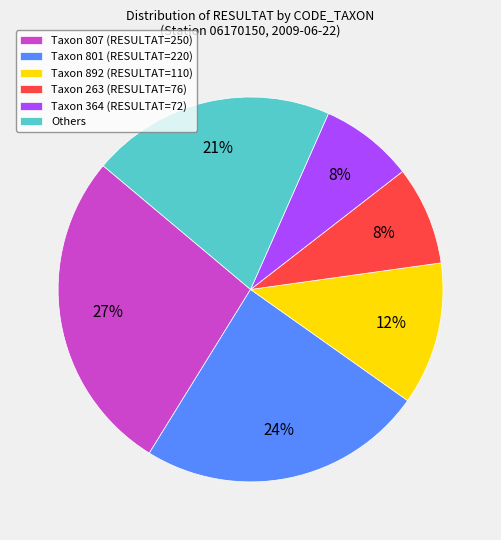

How many slices are in this pie chart?

6